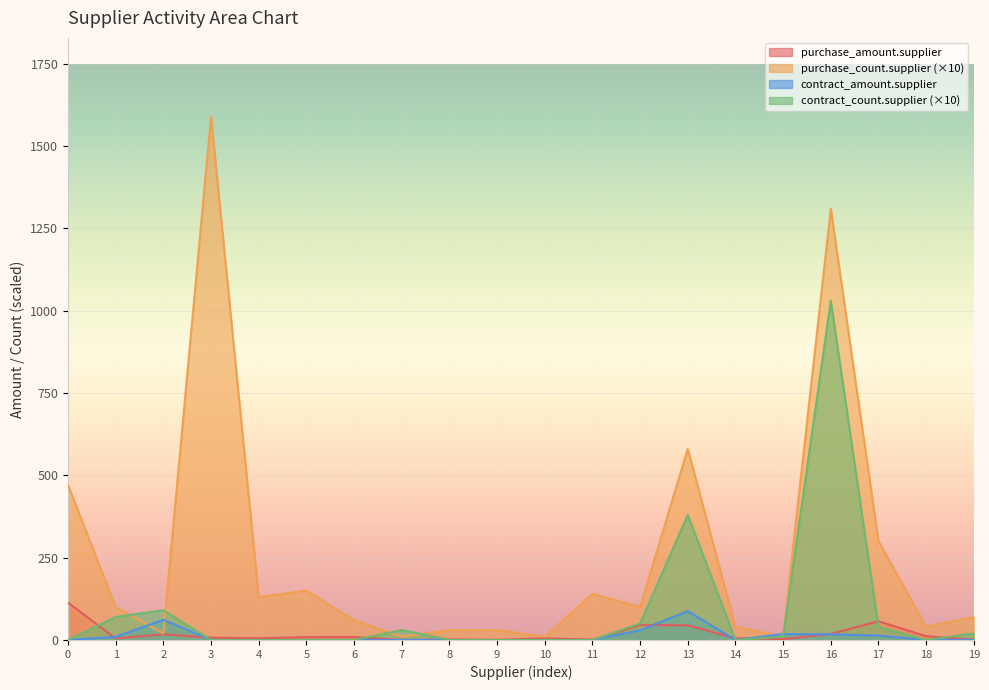

Which series has the largest range (max minus min)?

purchase_count.supplier (×10)